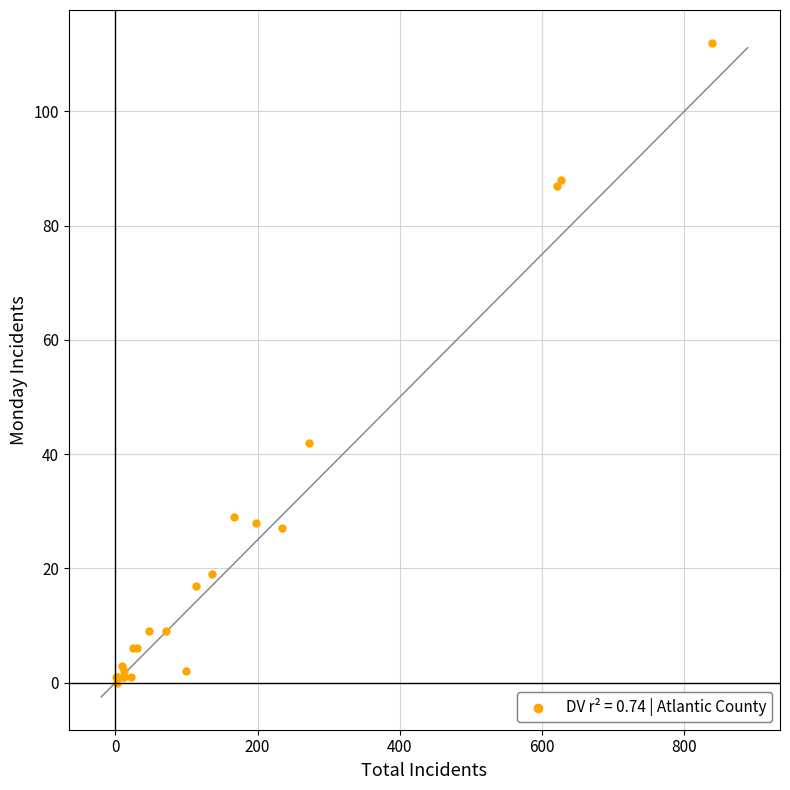

What Y value in the scatter plot is closest to 56?

42